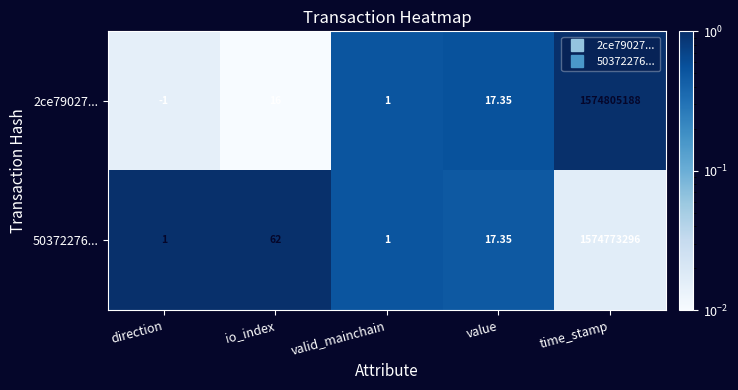

Where is 2ce79027... nearest to the value 787402593?

value